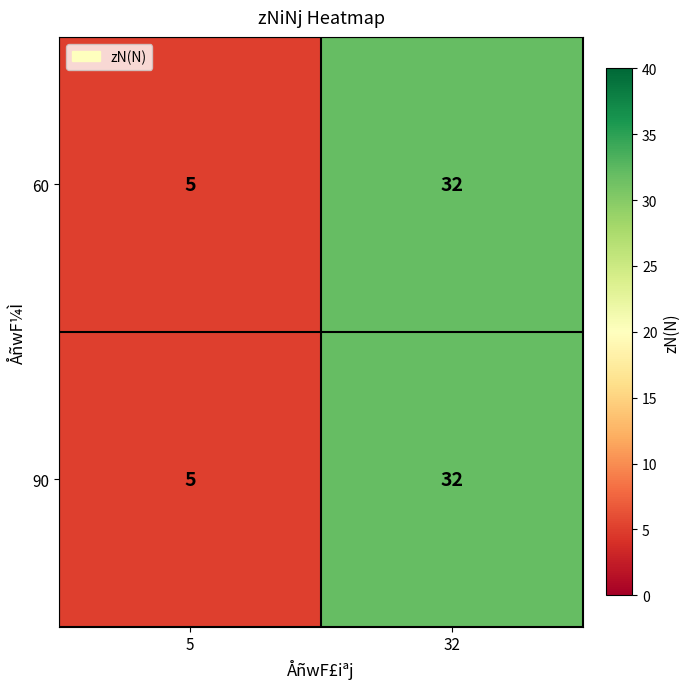

Rank the categories by 60 value from lowest to highest.

5, 32